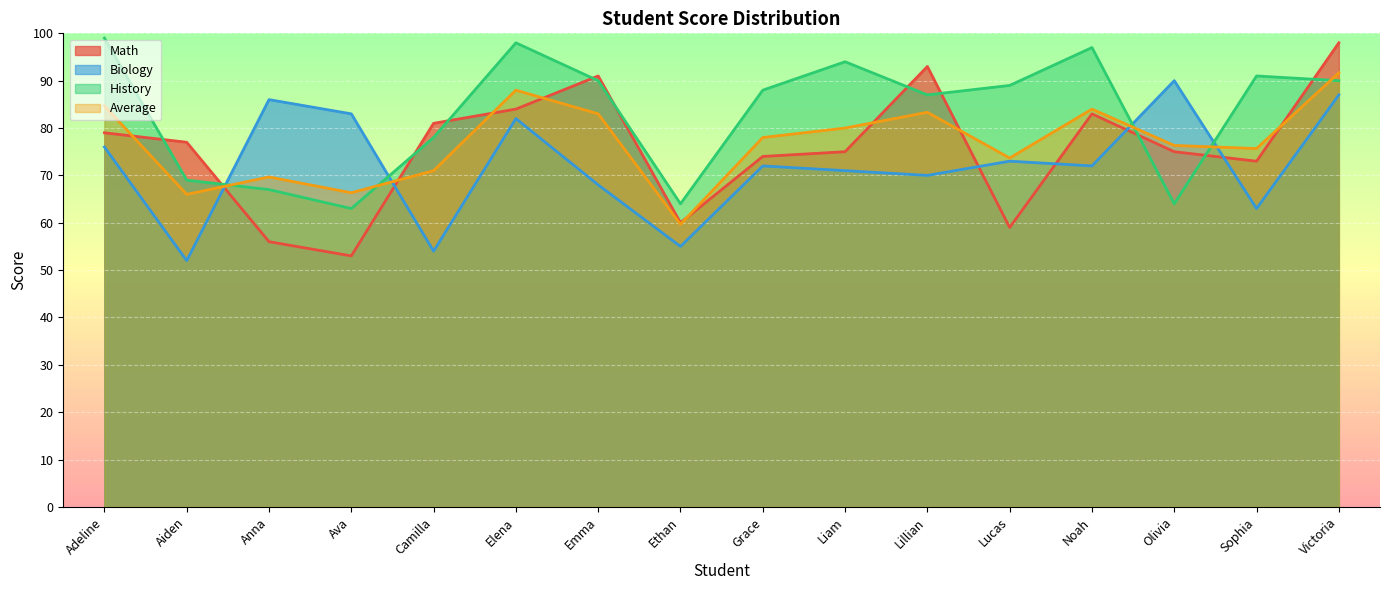

What position from the right is Olivia?

3